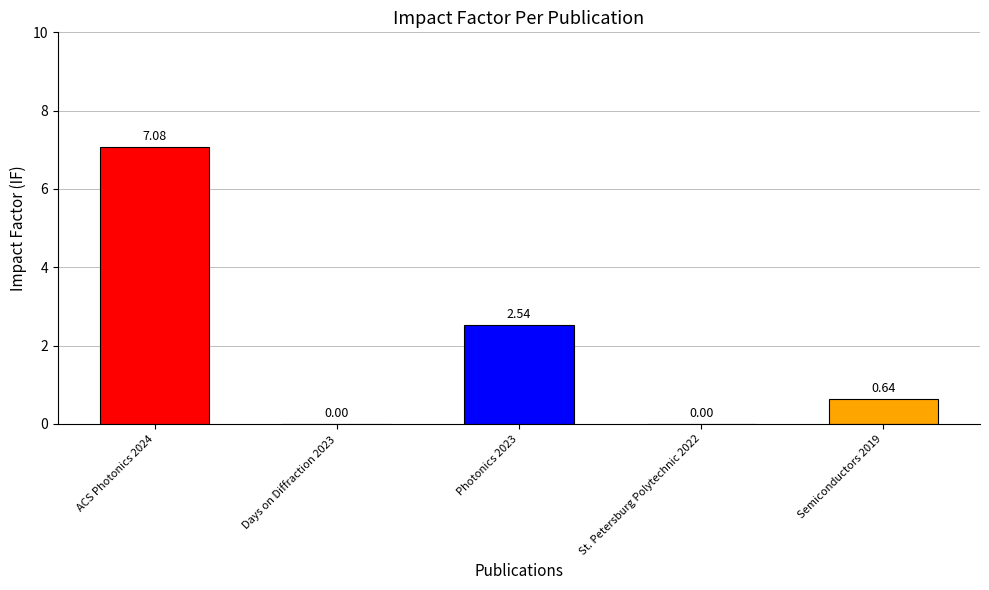

What is the change in value from ACS Photonics 2024 to Semiconductors 2019?

-6.4